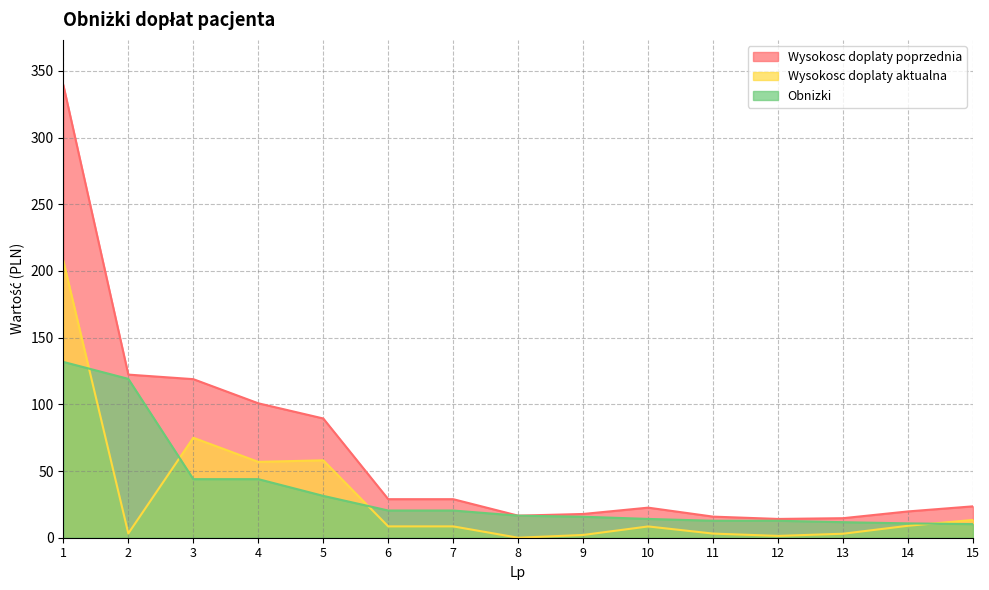

At which label does Wysokosc doplaty poprzednia first exceed 23?

1